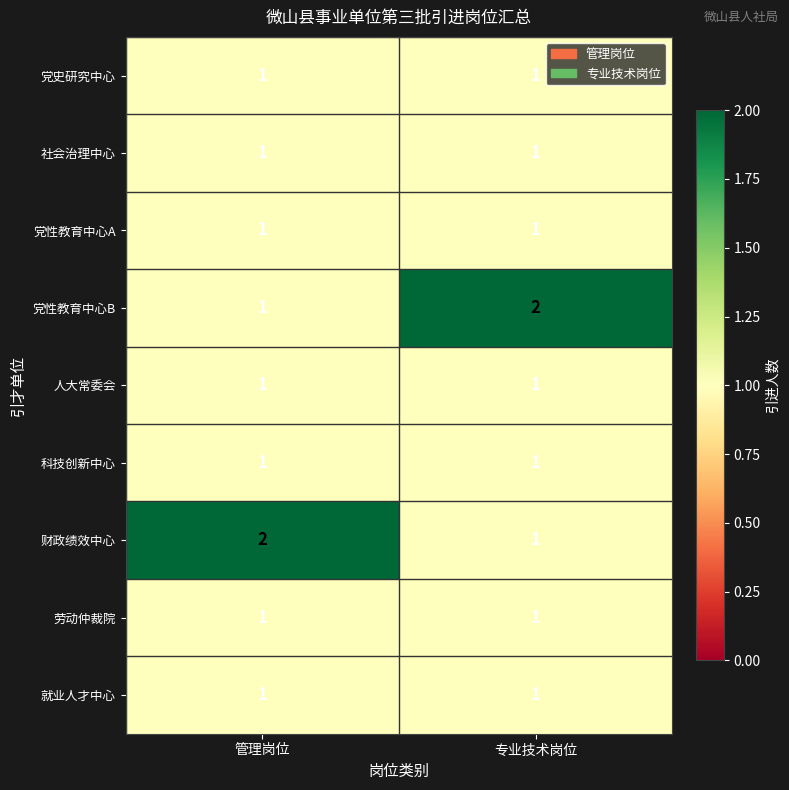

How many series are shown in this chart?

9